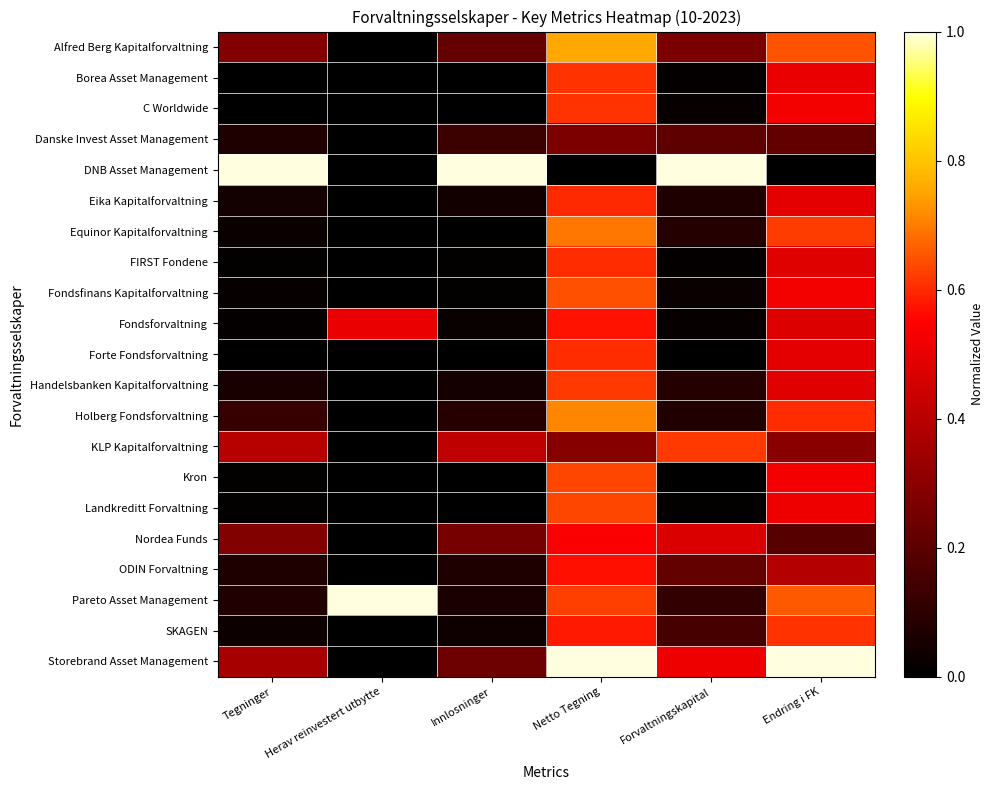

Reading left to right, extract all data points from this chart.

Alfred Berg Kapitalforvaltning: Tegninger=0.3	Herav reinvestert utbytte=0.0	Innlosninger=0.2	Netto Tegning=0.8	Forvaltningskapital=0.3	Endring i FK=0.7
Borea Asset Management: Tegninger=0.0	Herav reinvestert utbytte=0.0	Innlosninger=0.0	Netto Tegning=0.6	Forvaltningskapital=0.0	Endring i FK=0.5
C Worldwide: Tegninger=0.0	Herav reinvestert utbytte=0.0	Innlosninger=0.0	Netto Tegning=0.6	Forvaltningskapital=0.0	Endring i FK=0.5
Danske Invest Asset Management: Tegninger=0.1	Herav reinvestert utbytte=0.0	Innlosninger=0.1	Netto Tegning=0.3	Forvaltningskapital=0.2	Endring i FK=0.2
DNB Asset Management: Tegninger=1.0	Herav reinvestert utbytte=0.0	Innlosninger=1.0	Netto Tegning=0.0	Forvaltningskapital=1.0	Endring i FK=0.0
Eika Kapitalforvaltning: Tegninger=0.0	Herav reinvestert utbytte=0.0	Innlosninger=0.0	Netto Tegning=0.6	Forvaltningskapital=0.1	Endring i FK=0.5
Equinor Kapitalforvaltning: Tegninger=0.0	Herav reinvestert utbytte=0.0	Innlosninger=0.0	Netto Tegning=0.7	Forvaltningskapital=0.1	Endring i FK=0.6
FIRST Fondene: Tegninger=0.0	Herav reinvestert utbytte=0.0	Innlosninger=0.0	Netto Tegning=0.6	Forvaltningskapital=0.0	Endring i FK=0.5
Fondsfinans Kapitalforvaltning: Tegninger=0.0	Herav reinvestert utbytte=0.0	Innlosninger=0.0	Netto Tegning=0.6	Forvaltningskapital=0.0	Endring i FK=0.5
Fondsforvaltning: Tegninger=0.0	Herav reinvestert utbytte=0.5	Innlosninger=0.0	Netto Tegning=0.6	Forvaltningskapital=0.0	Endring i FK=0.5
Forte Fondsforvaltning: Tegninger=0.0	Herav reinvestert utbytte=0.0	Innlosninger=0.0	Netto Tegning=0.6	Forvaltningskapital=0.0	Endring i FK=0.5
Handelsbanken Kapitalforvaltning: Tegninger=0.1	Herav reinvestert utbytte=0.0	Innlosninger=0.0	Netto Tegning=0.6	Forvaltningskapital=0.1	Endring i FK=0.5
Holberg Fondsforvaltning: Tegninger=0.1	Herav reinvestert utbytte=0.0	Innlosninger=0.1	Netto Tegning=0.7	Forvaltningskapital=0.1	Endring i FK=0.6
KLP Kapitalforvaltning: Tegninger=0.4	Herav reinvestert utbytte=0.0	Innlosninger=0.4	Netto Tegning=0.3	Forvaltningskapital=0.6	Endring i FK=0.3
Kron: Tegninger=0.0	Herav reinvestert utbytte=0.0	Innlosninger=0.0	Netto Tegning=0.6	Forvaltningskapital=0.0	Endring i FK=0.5
Landkreditt Forvaltning: Tegninger=0.0	Herav reinvestert utbytte=0.0	Innlosninger=0.0	Netto Tegning=0.6	Forvaltningskapital=0.0	Endring i FK=0.5
Nordea Funds: Tegninger=0.3	Herav reinvestert utbytte=0.0	Innlosninger=0.3	Netto Tegning=0.5	Forvaltningskapital=0.5	Endring i FK=0.2
ODIN Forvaltning: Tegninger=0.1	Herav reinvestert utbytte=0.0	Innlosninger=0.1	Netto Tegning=0.6	Forvaltningskapital=0.2	Endring i FK=0.4
Pareto Asset Management: Tegninger=0.1	Herav reinvestert utbytte=1.0	Innlosninger=0.1	Netto Tegning=0.6	Forvaltningskapital=0.1	Endring i FK=0.7
SKAGEN: Tegninger=0.0	Herav reinvestert utbytte=0.0	Innlosninger=0.0	Netto Tegning=0.6	Forvaltningskapital=0.2	Endring i FK=0.6
Storebrand Asset Management: Tegninger=0.4	Herav reinvestert utbytte=0.0	Innlosninger=0.2	Netto Tegning=1.0	Forvaltningskapital=0.5	Endring i FK=1.0